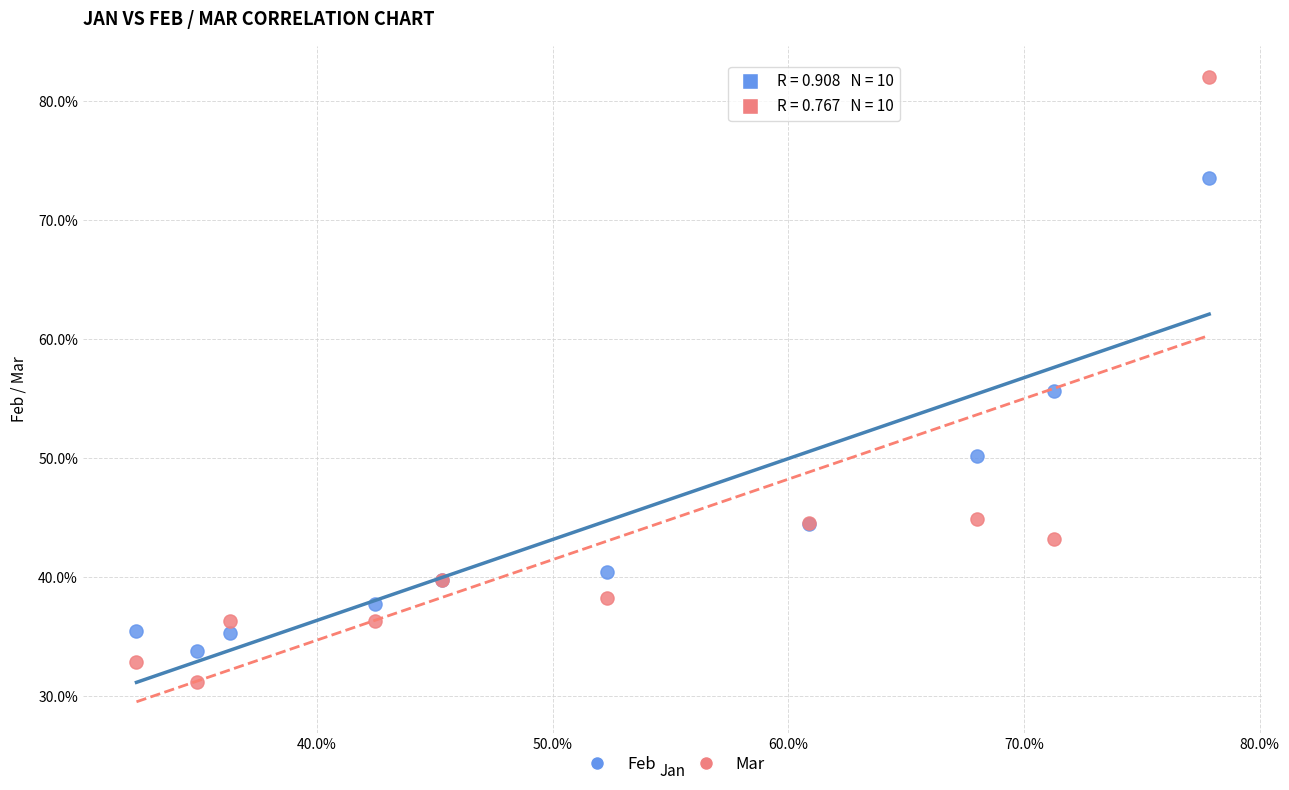

What are all the series names shown in the legend?

Feb, Mar